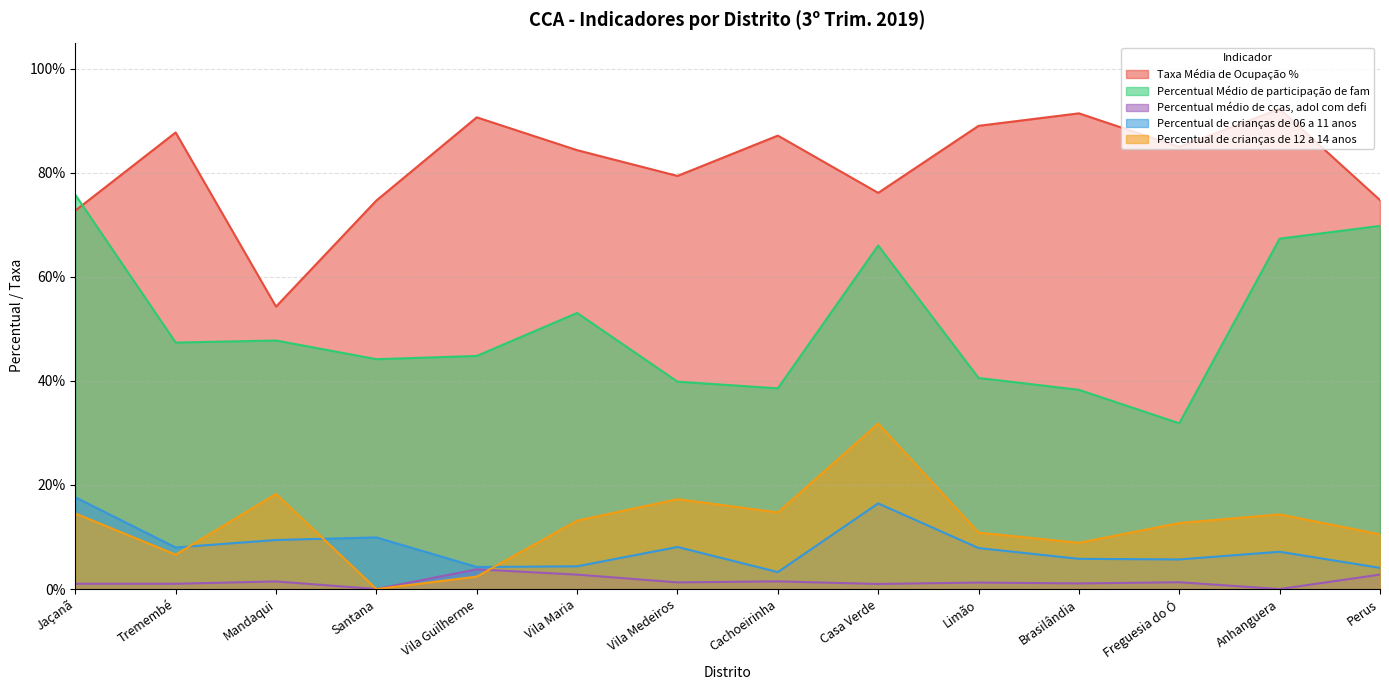

What is the difference between the second highest and minimum values in the Percentual Médio de participação de fam series?

0.4